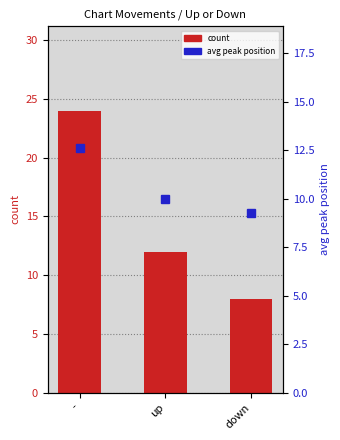

What is the total value across all series at up?

22.0